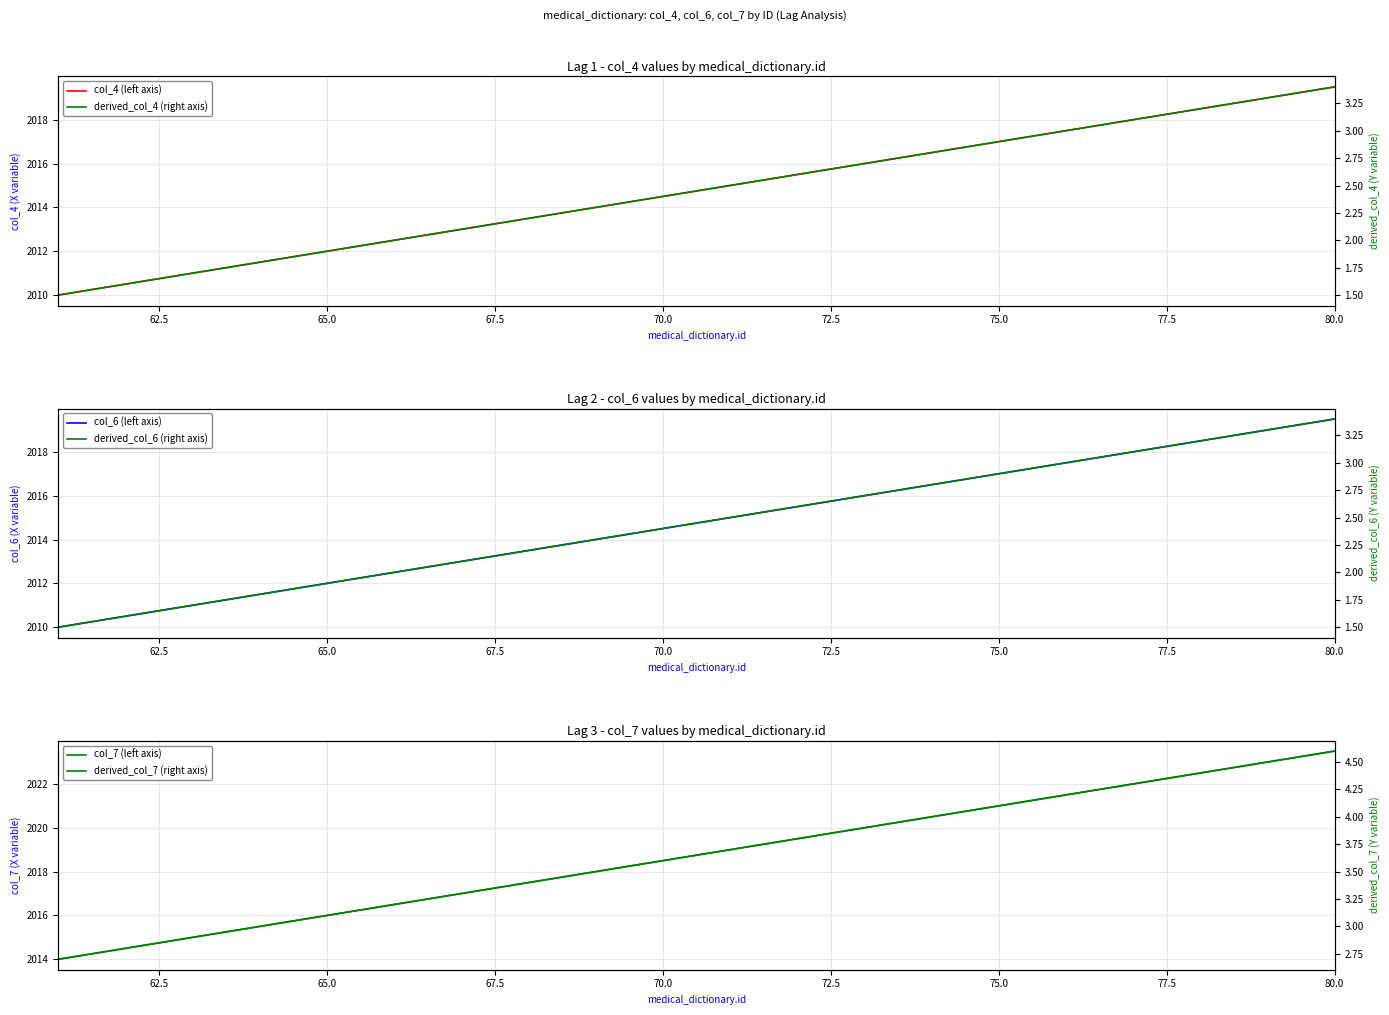

True or false: col_4 (left axis) has more than 2 interior local peaks.

False